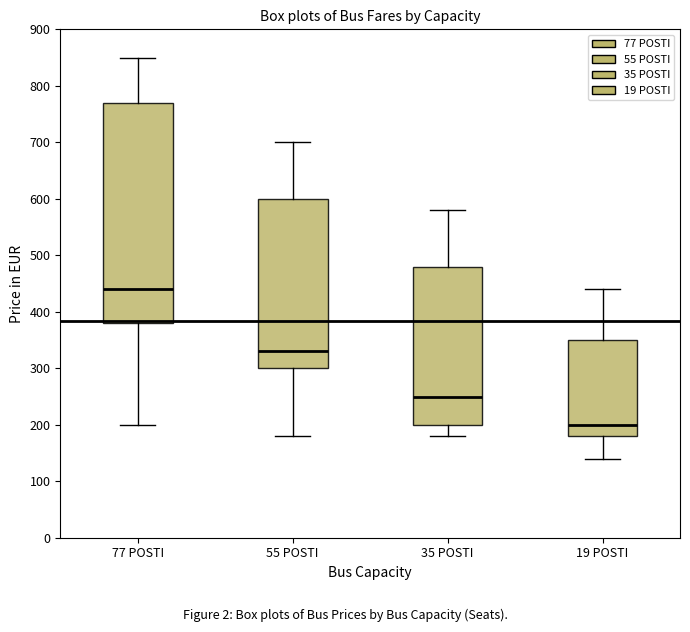

Which box's median line is the highest?

77 POSTI